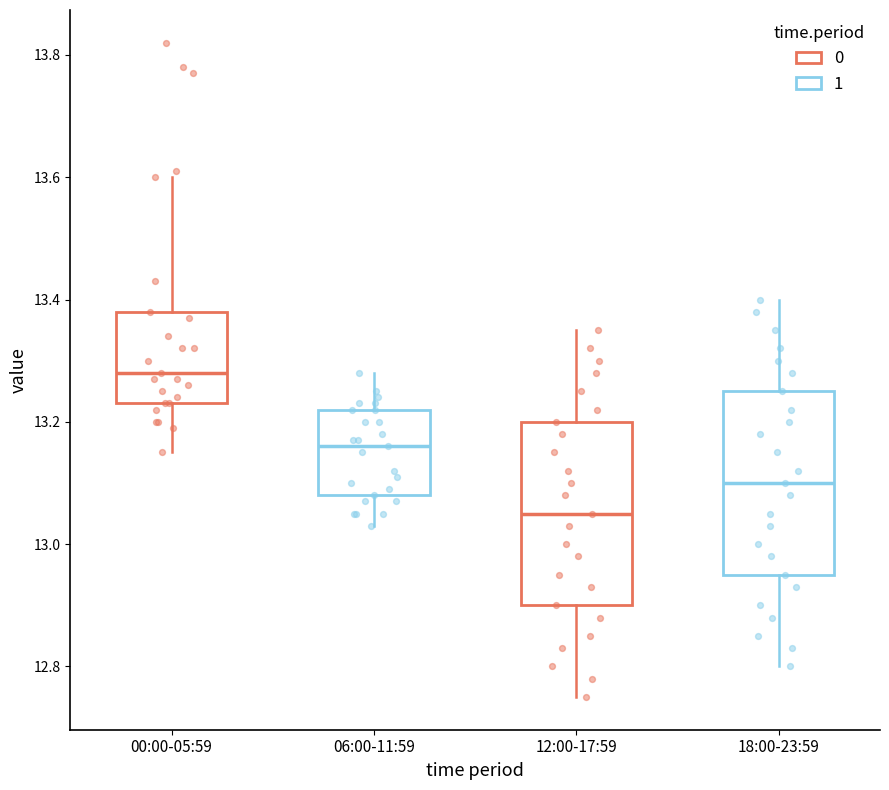

Which box has the highest median line?

00:00-05:59